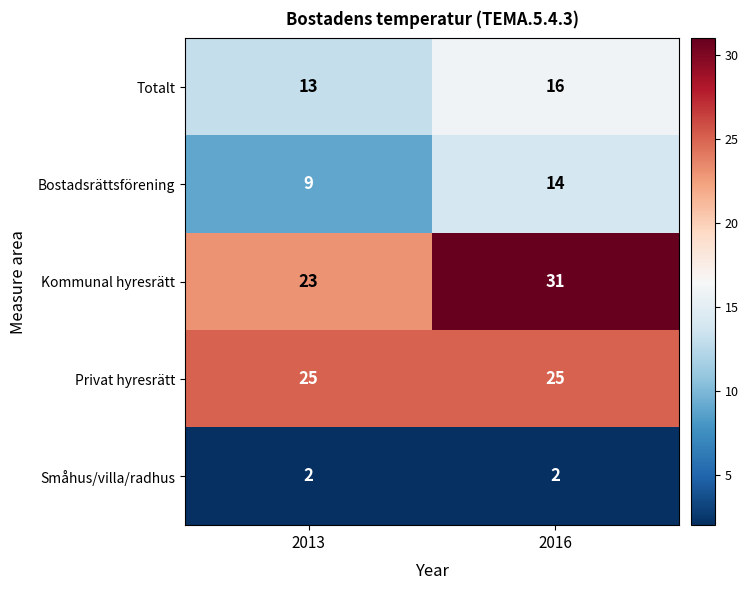

The value of Privat hyresrätt at 2013 is 44. True or false?

False